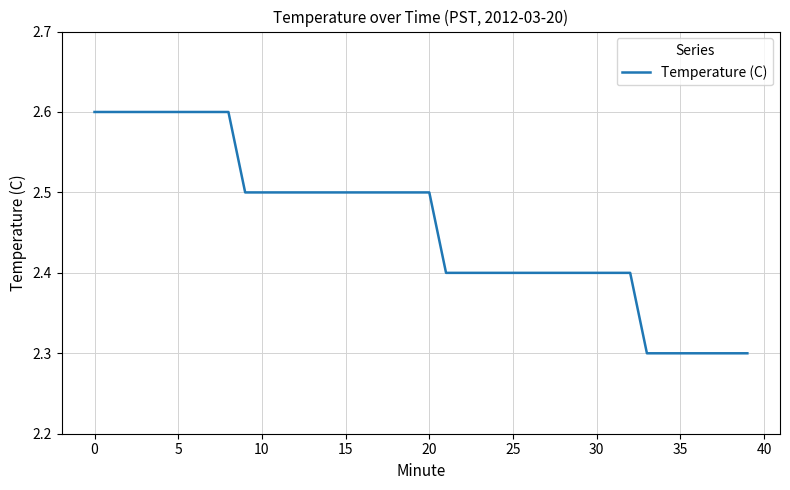

What is the smallest value displayed?

2.3